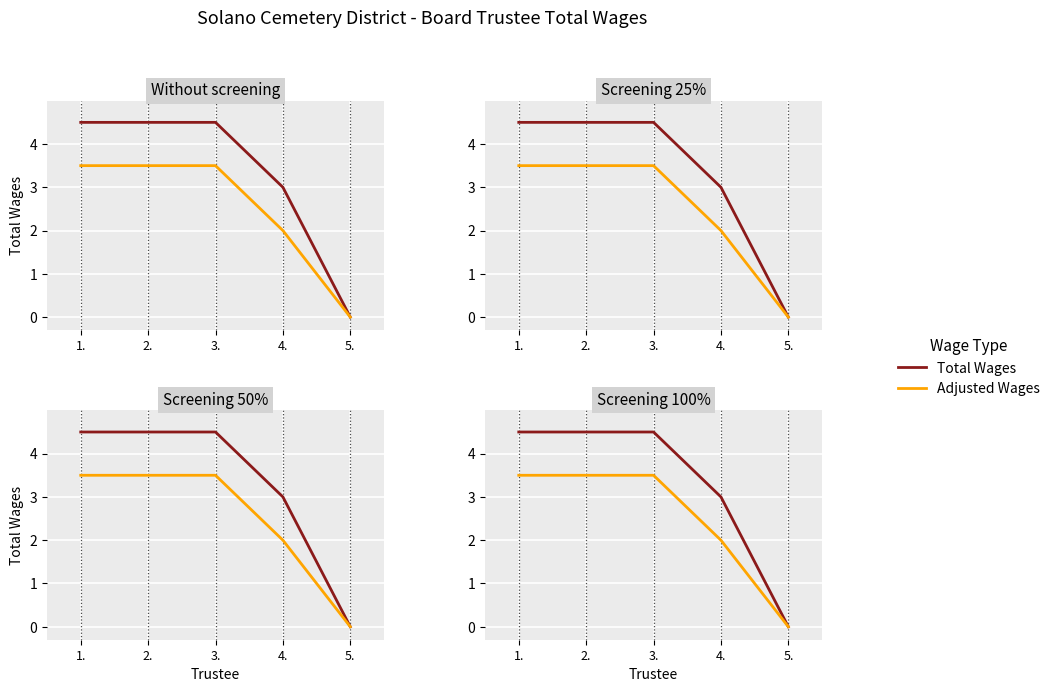

Where does the Total Wages series first go above 4?

1.